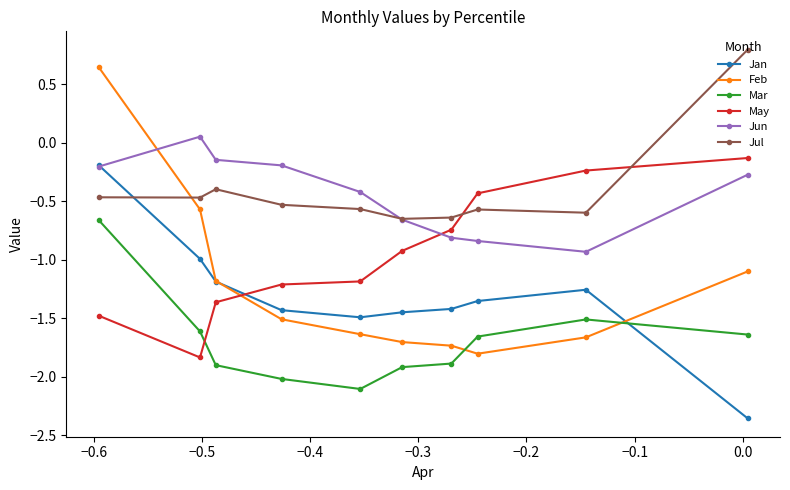

At how many categories does at least one series exceed 0?

3